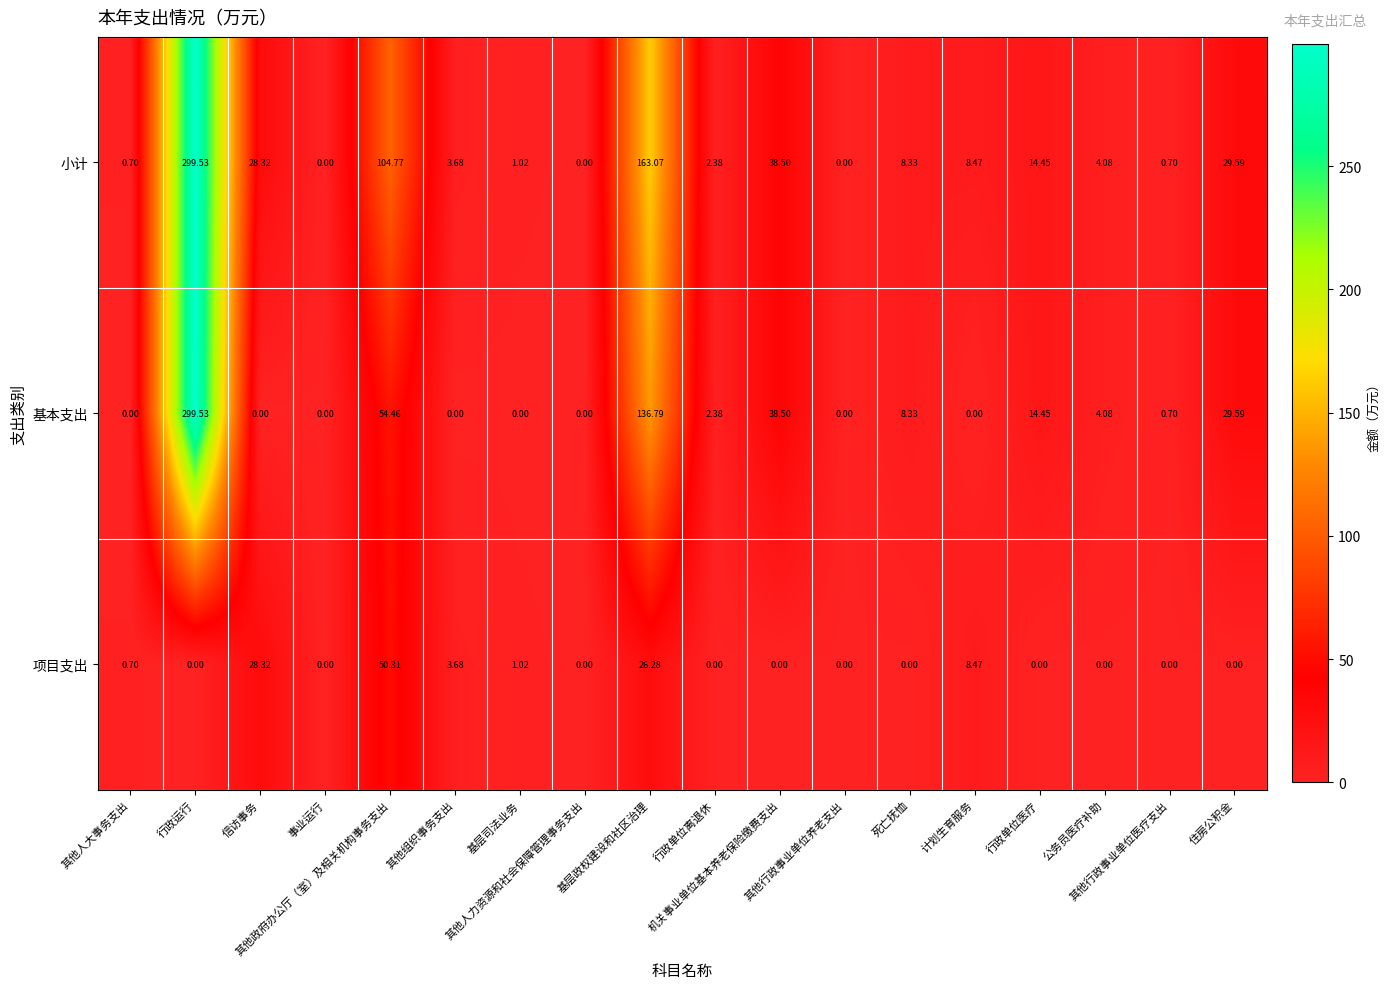

How many categories are shown in the chart?

18